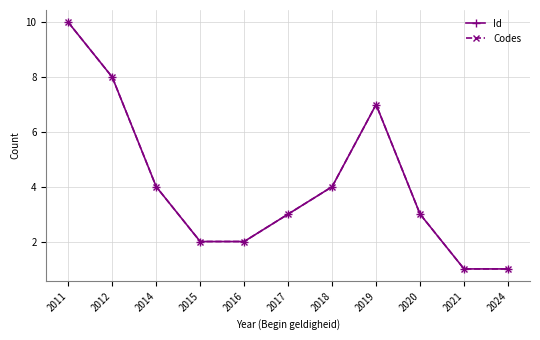

Read the Id value at 2024.

1